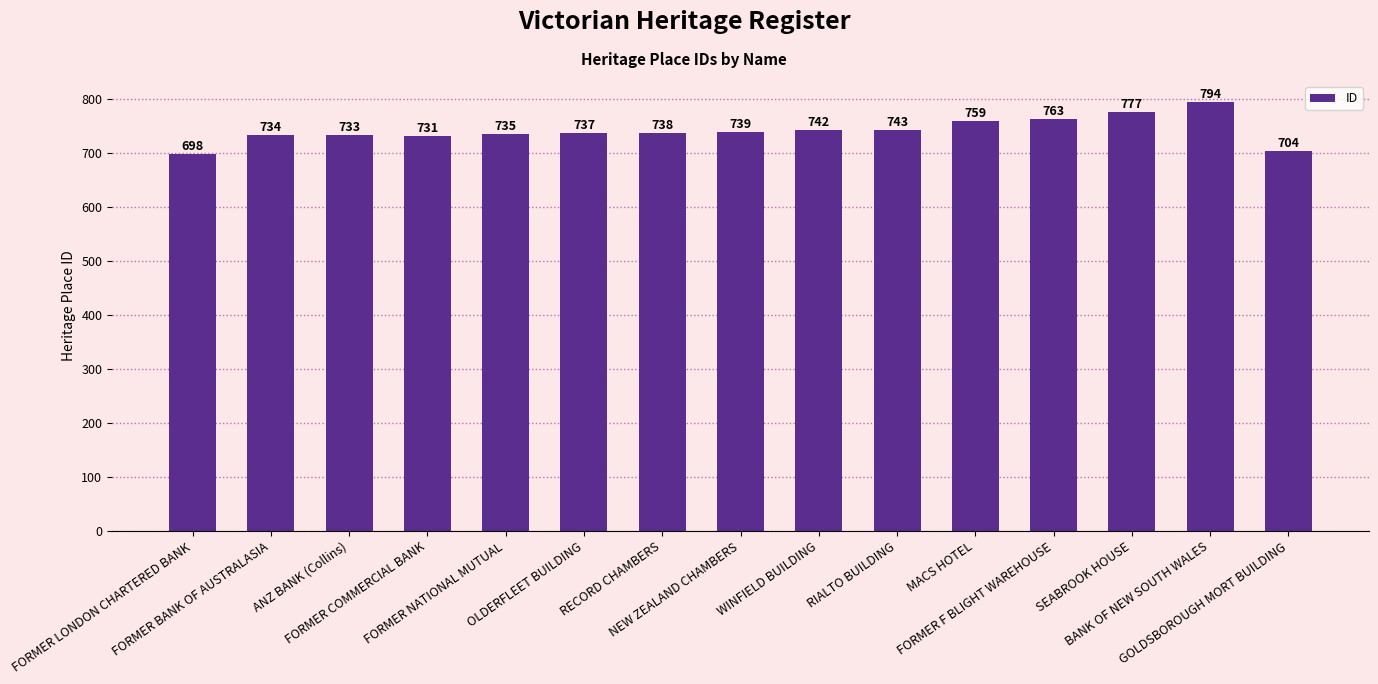

True or false: the data shows 759 at MACS HOTEL.

True